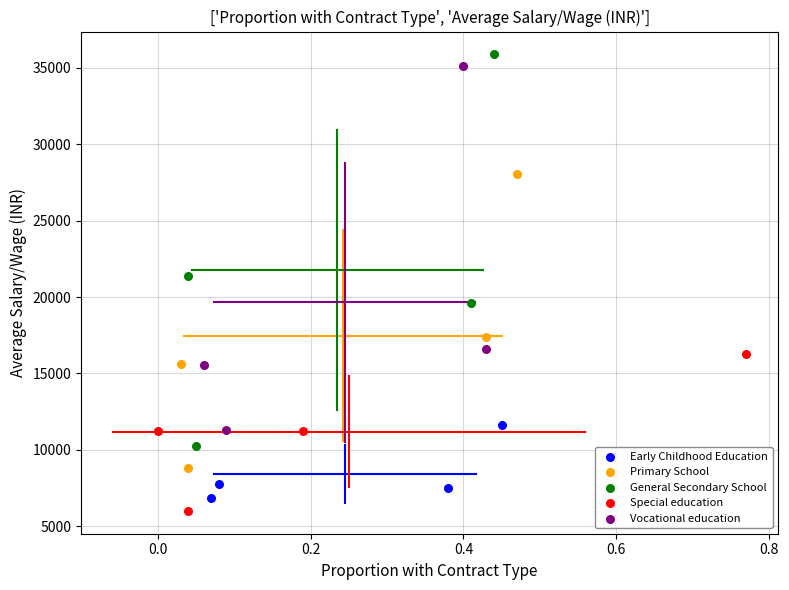

Which series contains the highest Y value?

General Secondary School